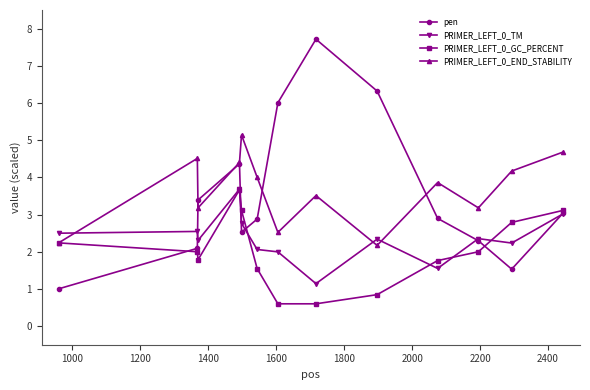

Which series ends up on top after the final intersection of PRIMER_LEFT_0_END_STABILITY and PRIMER_LEFT_0_TM?

PRIMER_LEFT_0_END_STABILITY